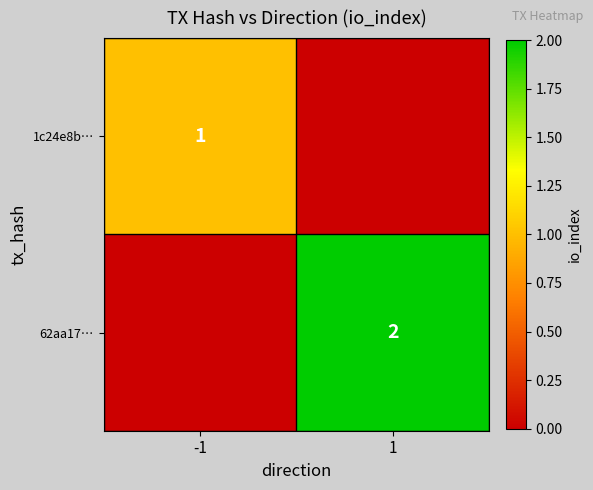

Is the value of 62aa17… at 1 greater than the value of 1c24e8b… at -1?

Yes